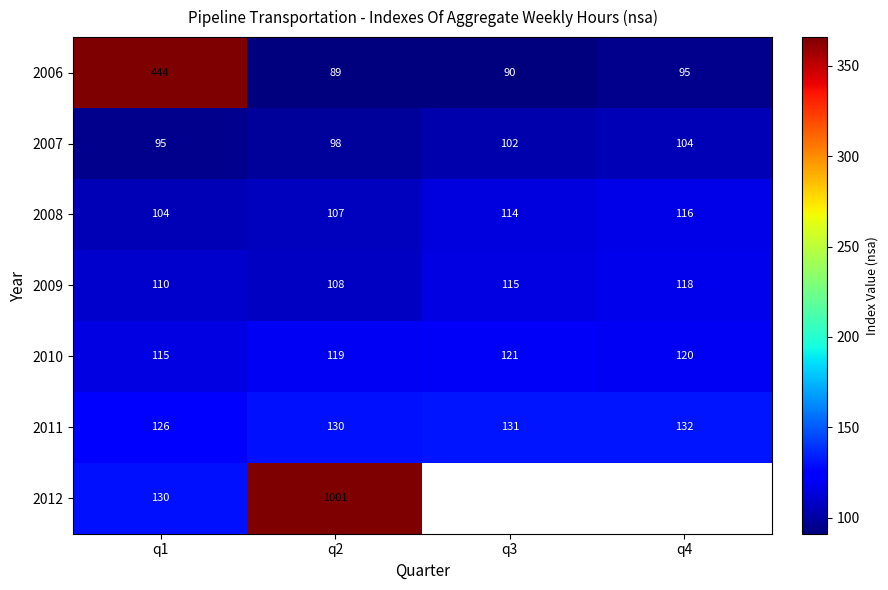

At which category is the sum across all series the highest?

q2